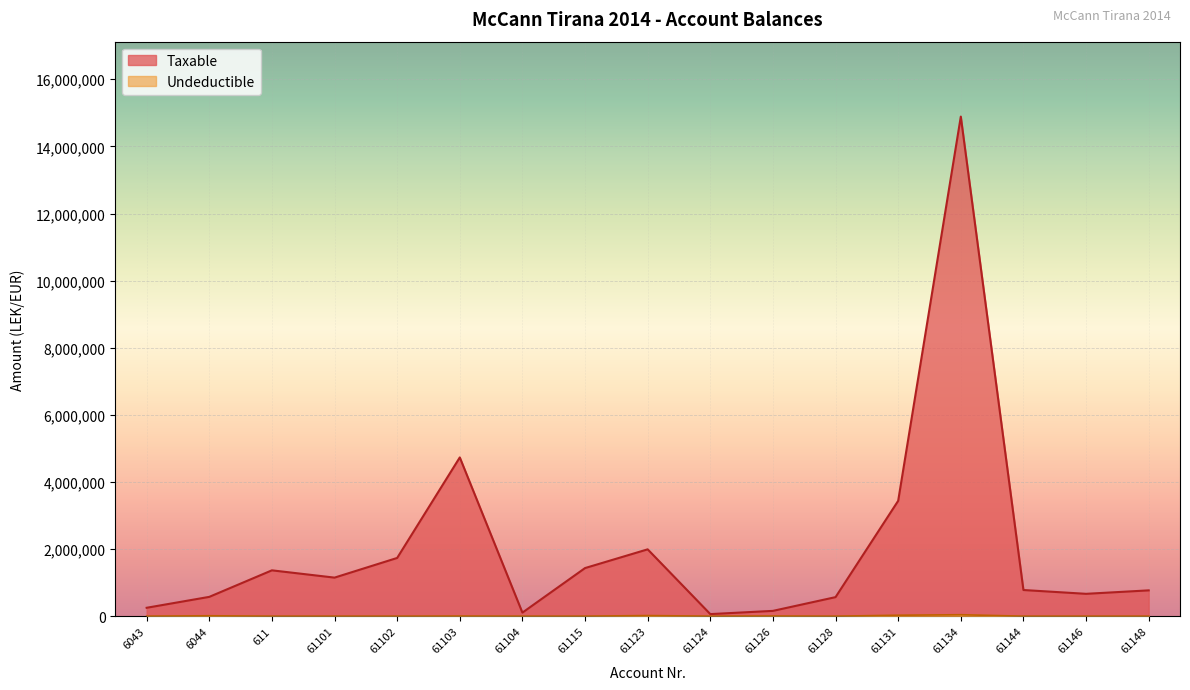

What is the difference between the second highest and second lowest values in the Taxable series?

4625246.9